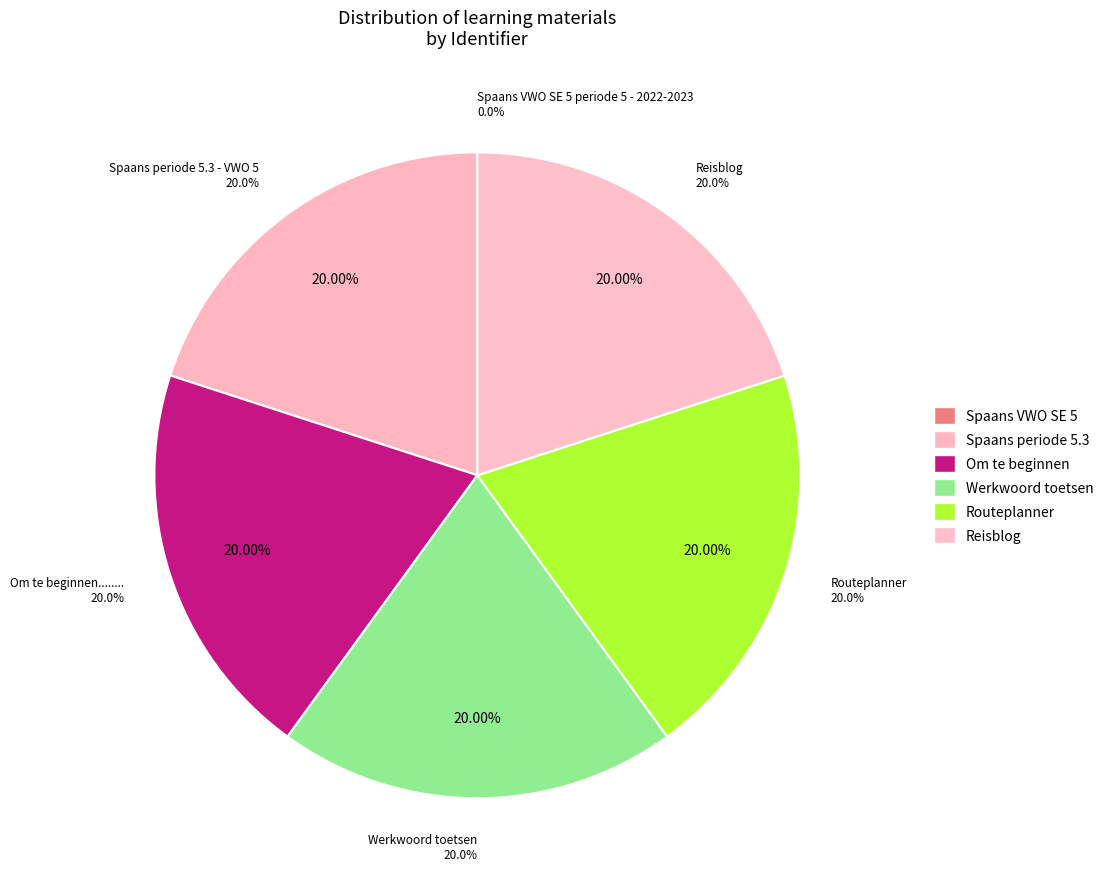

What is the ratio of the value at Spaans periode 5.3 - VWO 5 to the value at Reisblog?

1.0